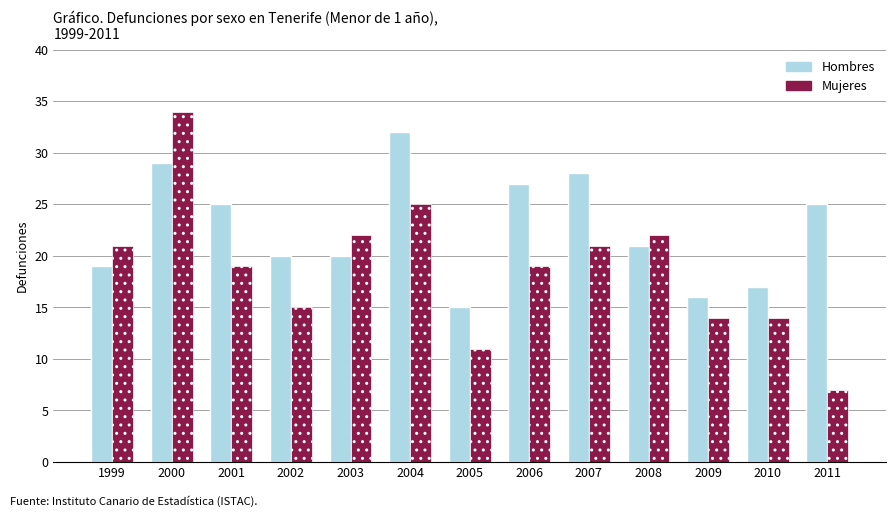

At which category is the sum across all series the highest?

2000